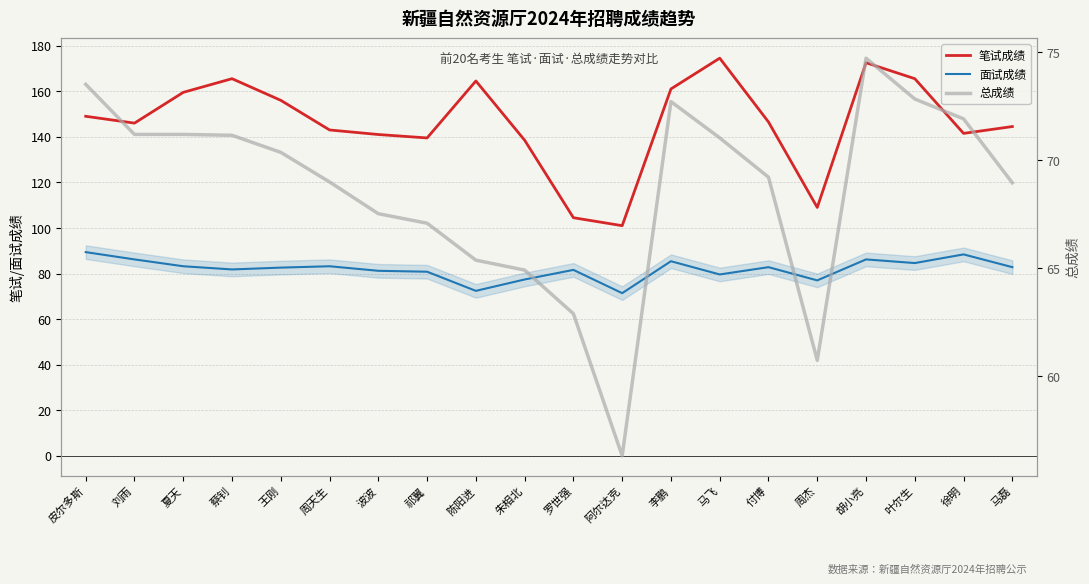

What is the label of the 13th point from the right?

祁翼